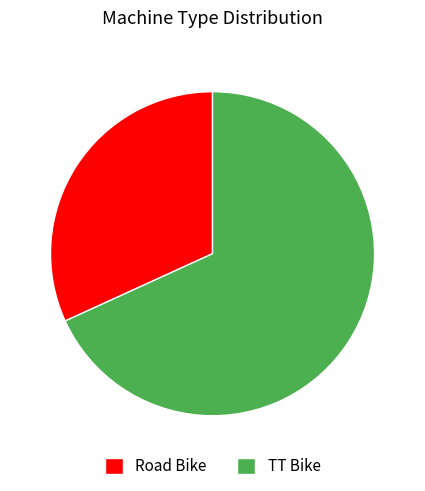

Which category accounts for the majority?

TT Bike